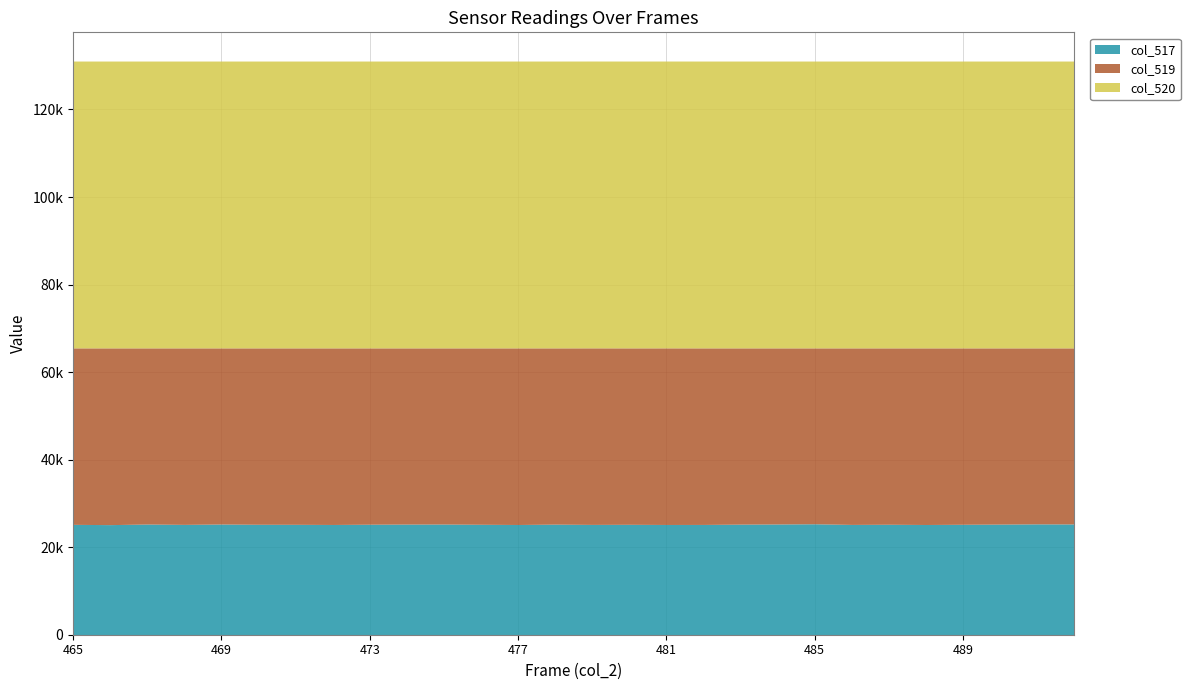

At which category does the chart reach its minimum across all series?

466